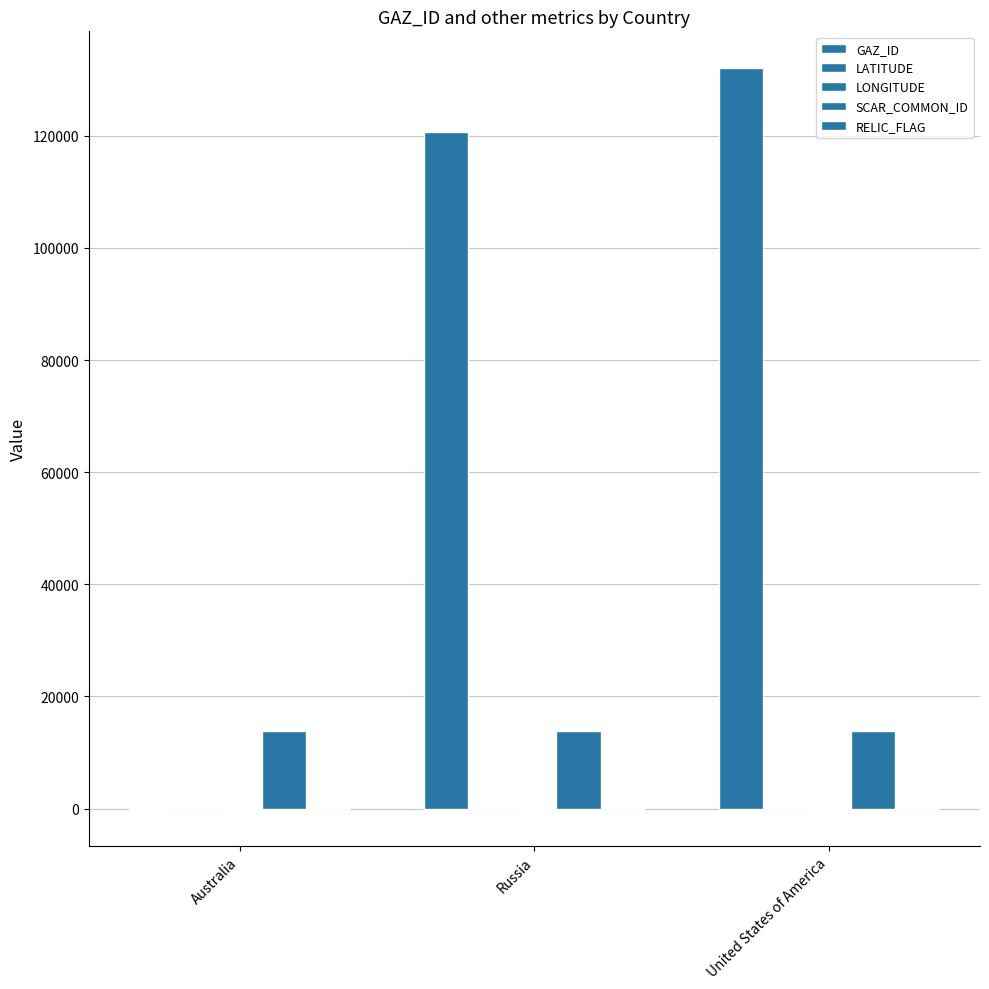

Are the bars grouped side by side (vs. stacked)?

Yes